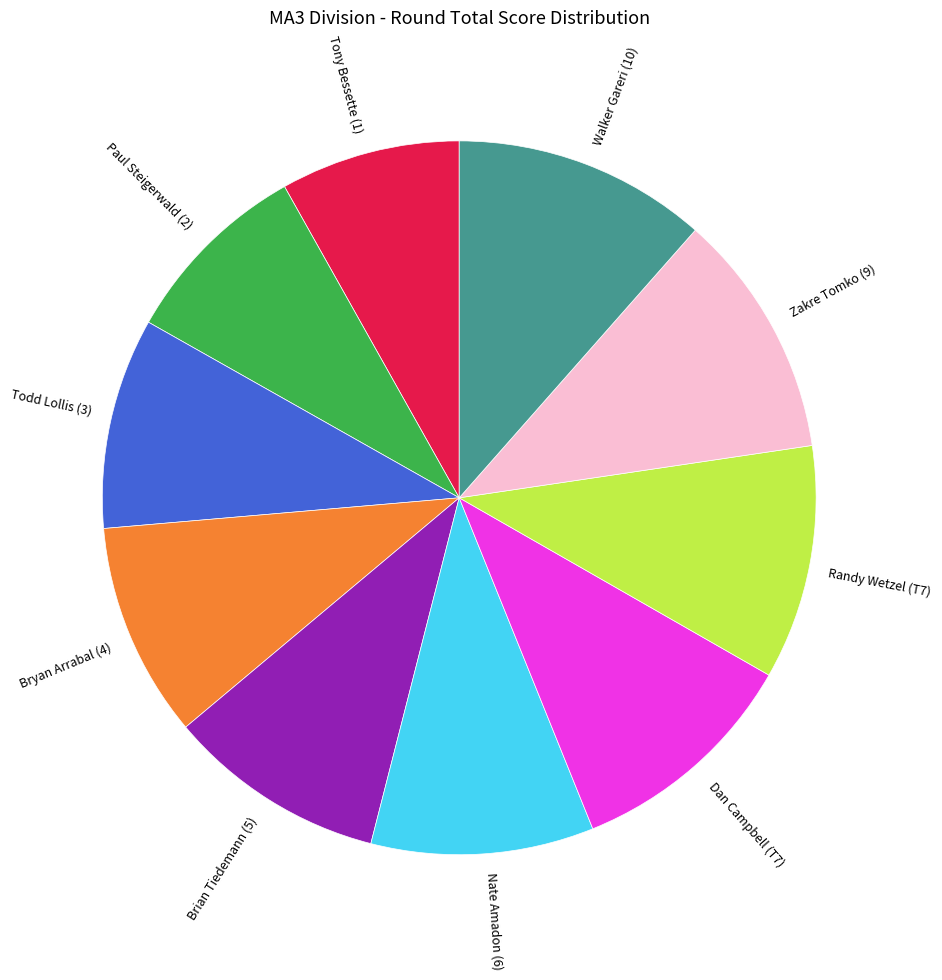

Which category has the smallest portion of the pie?

Tony Bessette (1)